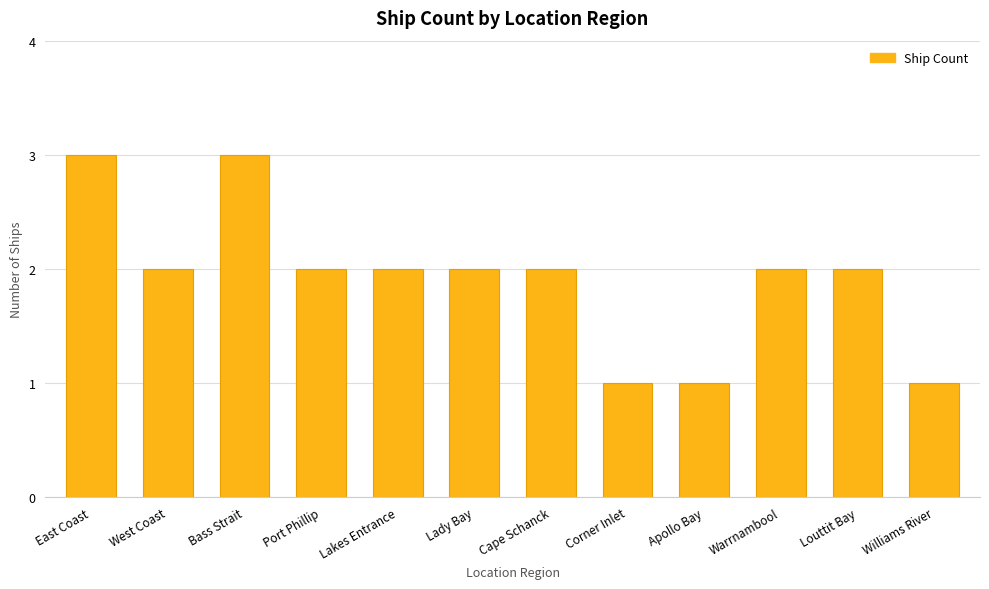

What is the label of the 12th bar from the left?

Williams River